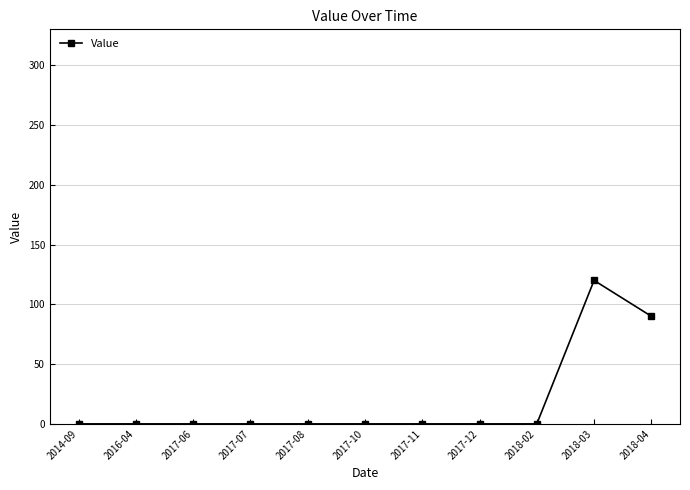

What is the label of the 7th point from the left?

2017-11